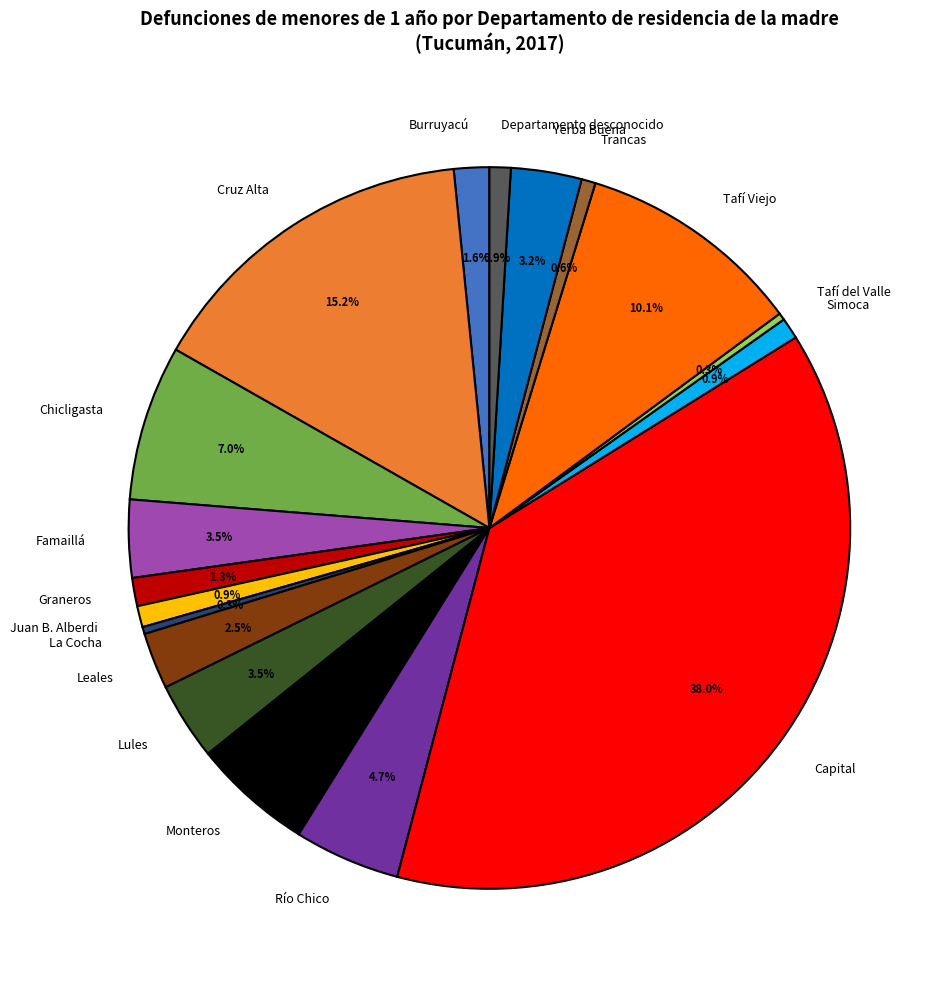

What portion of the pie excludes Río Chico?

95.3%